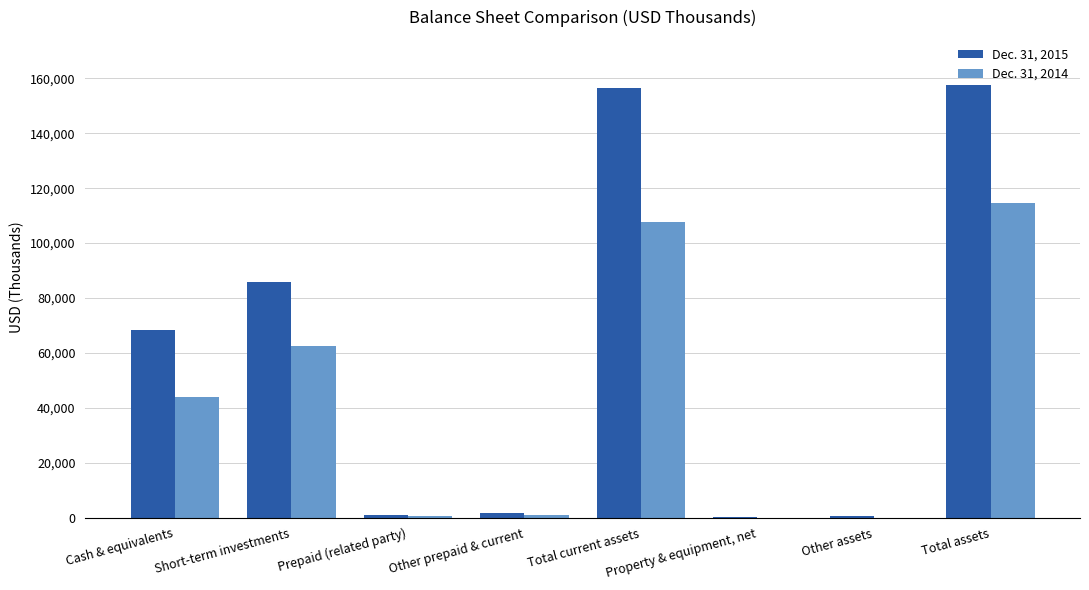

Which series has the largest range (max minus min)?

Dec. 31, 2015